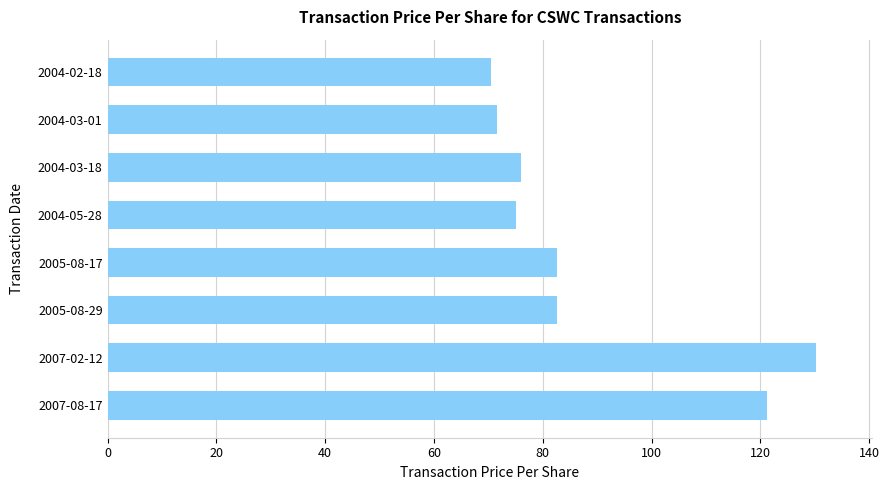

What is the greatest value displayed?

130.1